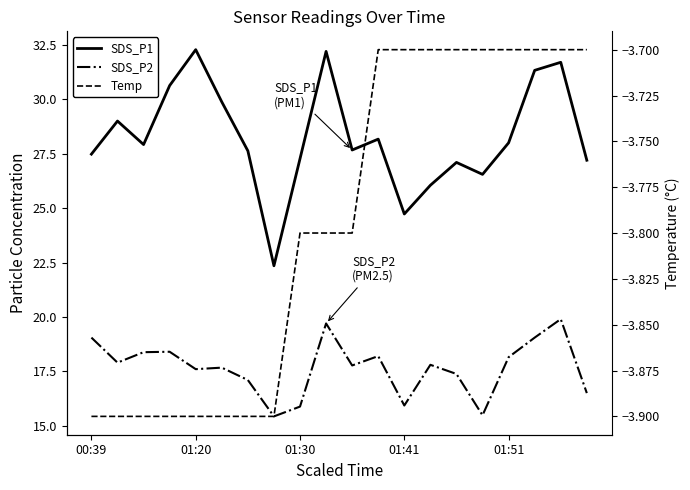

What is the smallest value displayed?

-3.9